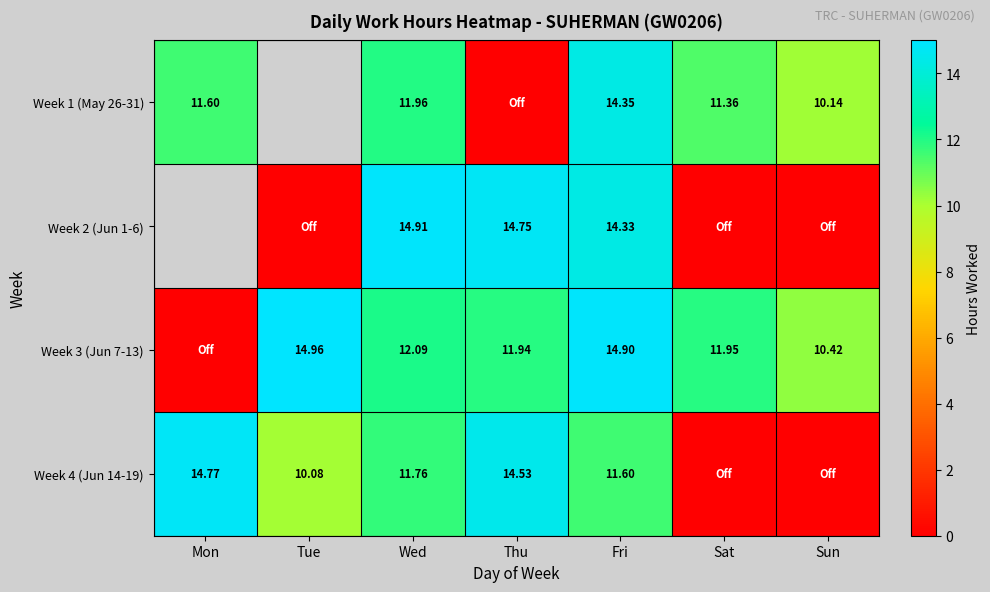

At how many categories does at least one series exceed 8?

7